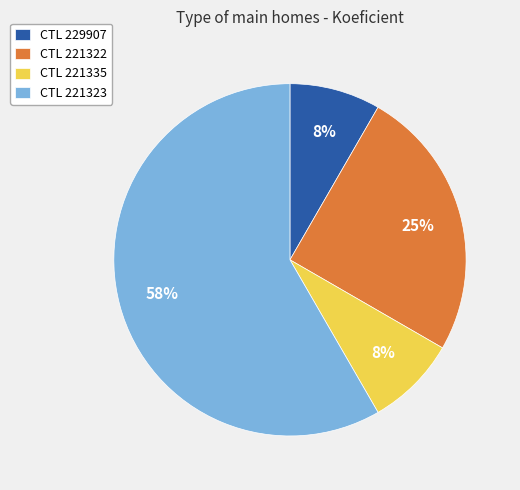

What percentage is the CTL 221335 slice, to the nearest percent?

8%